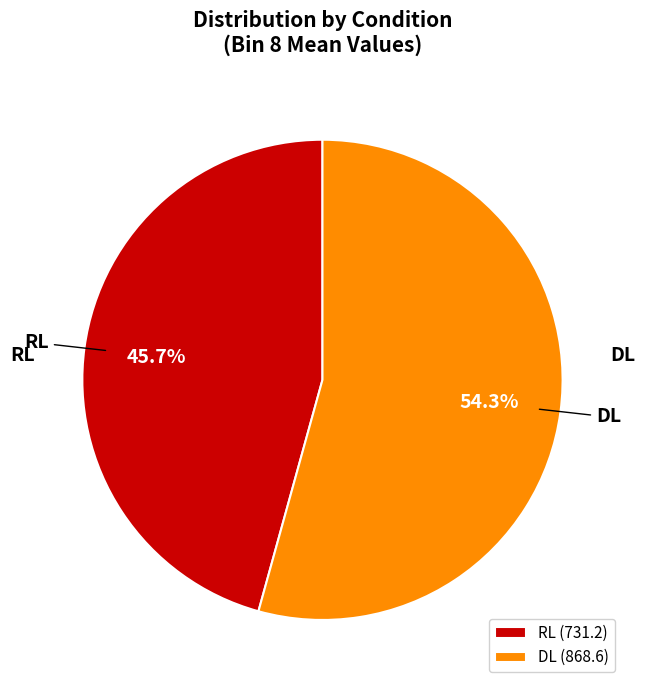

Is the sum of RL and DL greater than half?

Yes